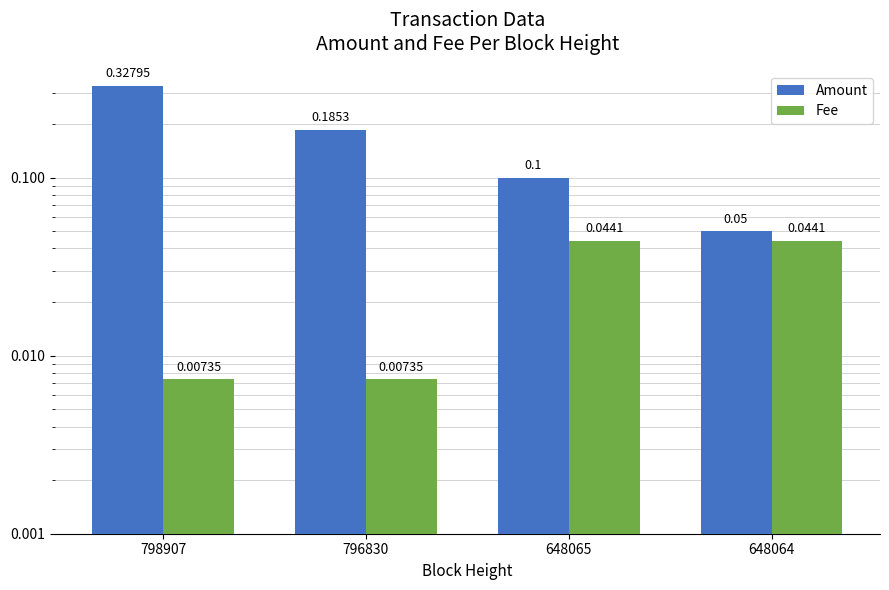

What are all the series names shown in the legend?

Amount, Fee